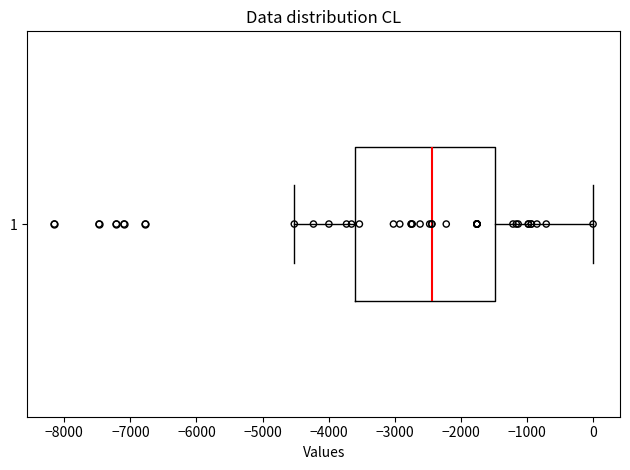

Where is the left edge of the box at y = 1 on the x-axis? The values are not printed on the chart, so give them approximately, as read against the axis.

-3600